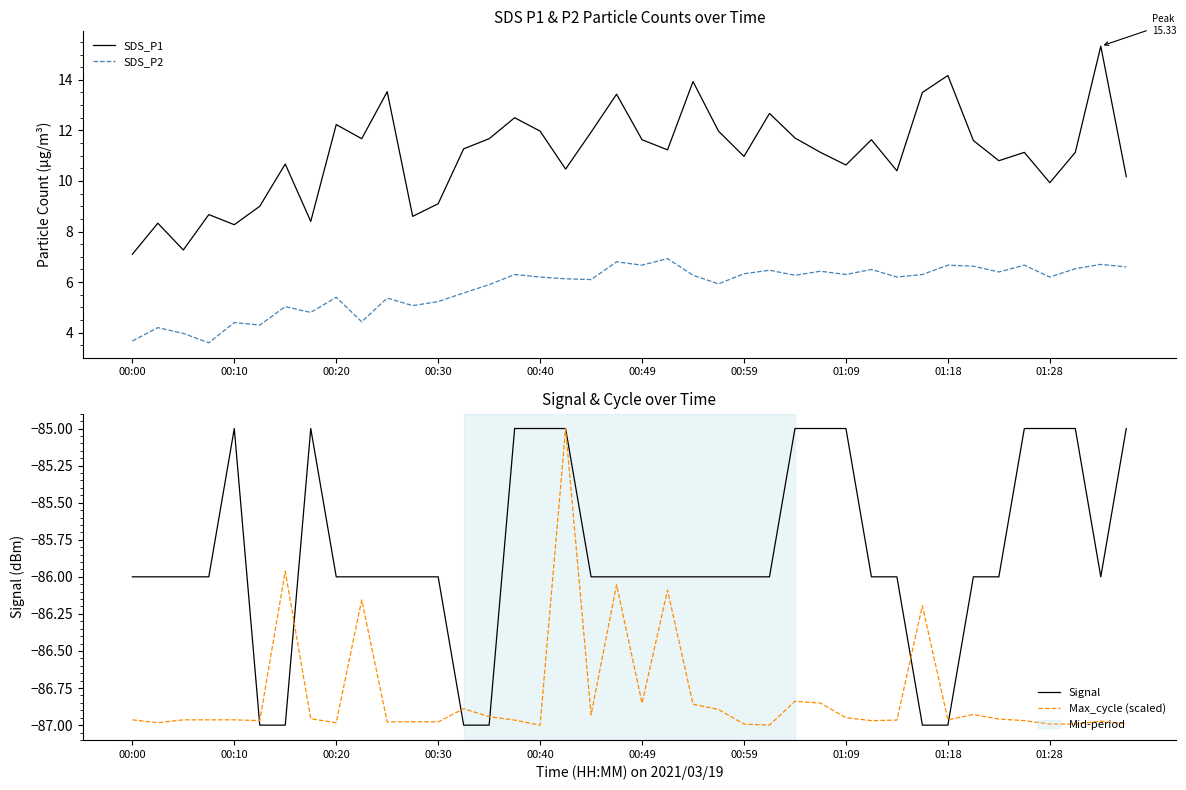

What are all the series names shown in the legend?

SDS_P1, SDS_P2, Signal, Max_cycle (scaled)